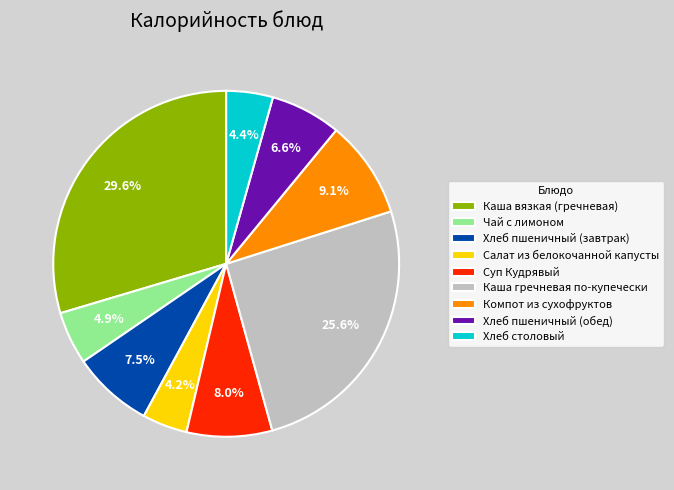

Approximately how many times larger is the value at Суп Кудрявый compared to Компот из сухофруктов?

0.9